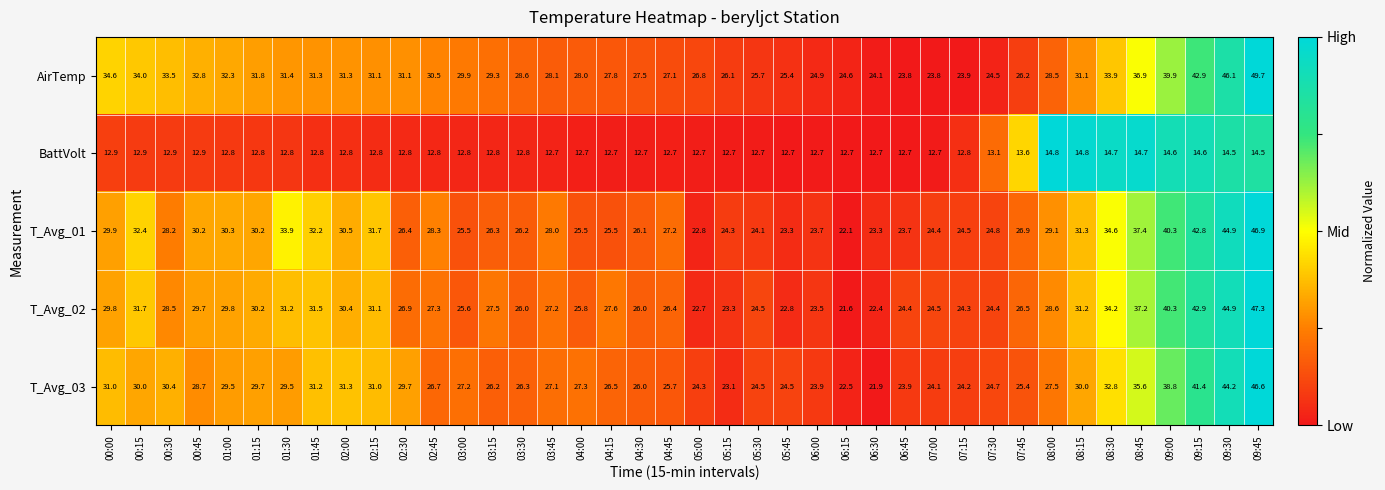

What is the difference between the T_Avg_02 values at 04:30 and 08:00?

2.6